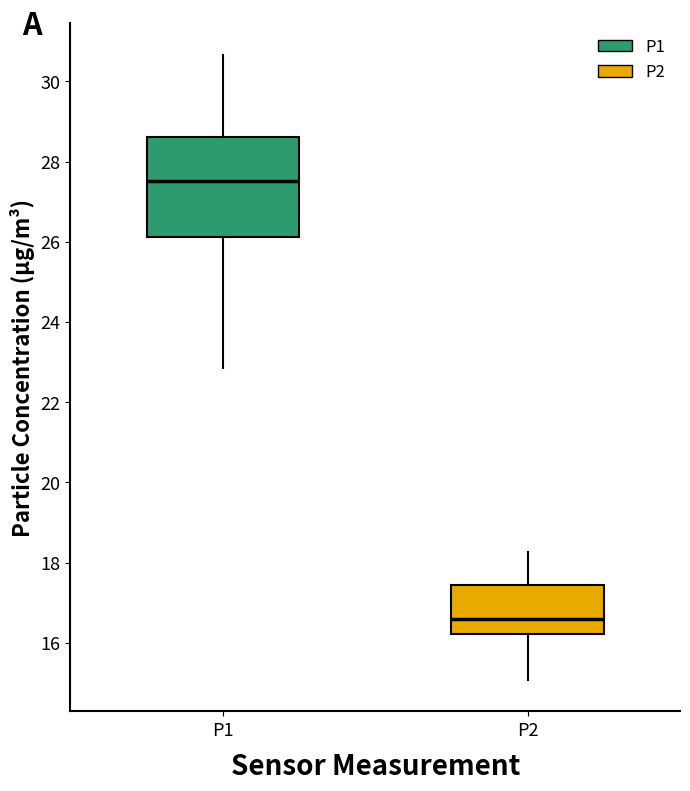

Reading left to right, transcribe this box plot: for each box, give where its median line is, the range the box spans, and where its two whiskers end, as read against the y-axis. The values are not printed on the chart, so give them approximately, as read against the axis.

P1: median 27.6, box 26.2 to 28.6, whiskers 22.8 to 30.6
P2: median 16.6, box 16.2 to 17.4, whiskers 15.0 to 18.2